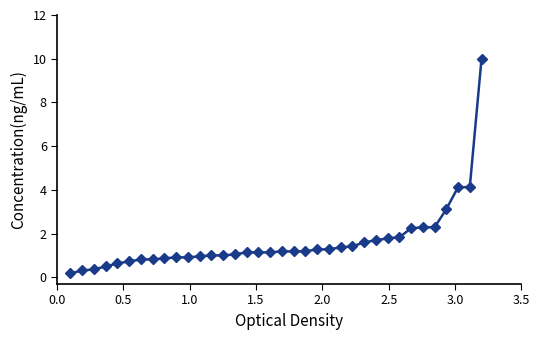

What is the difference between the maximum and minimum values?

9.8